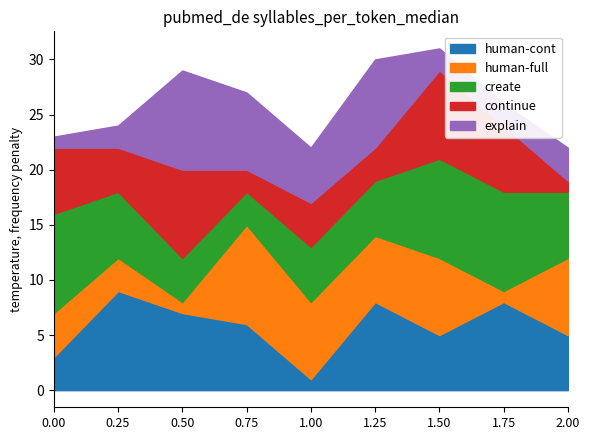

What is the highest value of the human-cont series?

9